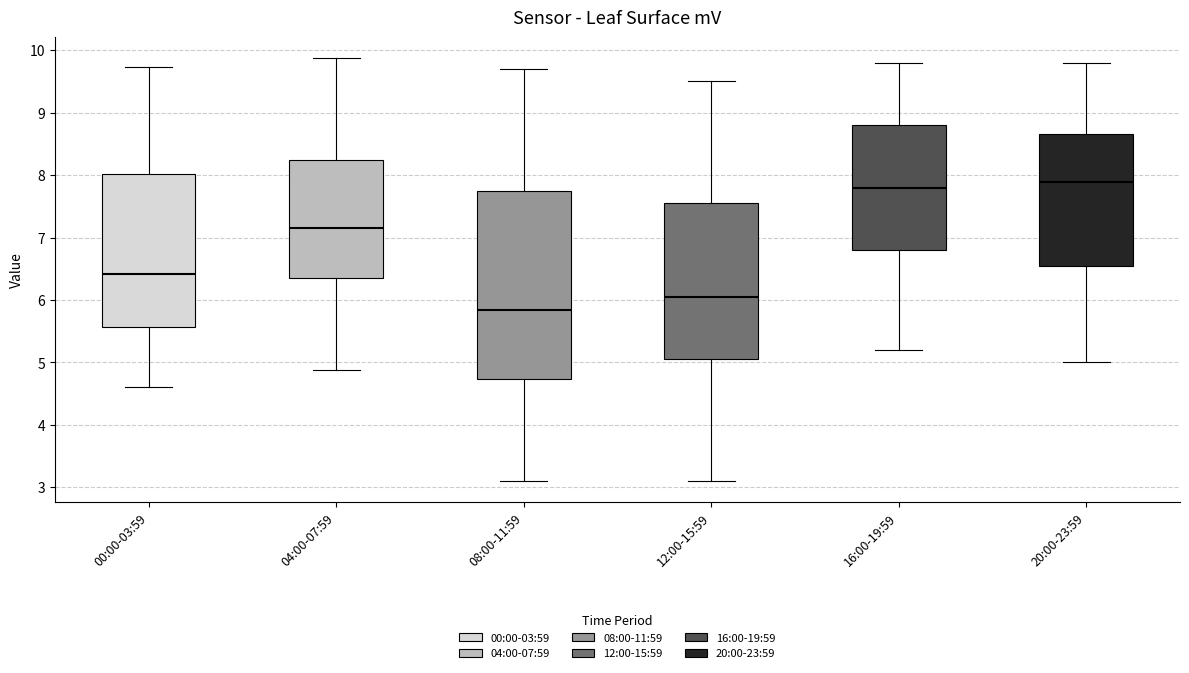

Reading left to right, transcribe this box plot: for each box, give where its median line is, the range the box spans, and where its two whiskers end, as read against the y-axis. The values are not printed on the chart, so give them approximately, as read against the axis.

00:00-03:59: median 6.4, box 5.6 to 8.0, whiskers 4.6 to 9.7
04:00-07:59: median 7.2, box 6.3 to 8.2, whiskers 4.9 to 9.9
08:00-11:59: median 5.8, box 4.7 to 7.8, whiskers 3.1 to 9.7
12:00-15:59: median 6.1, box 5.1 to 7.6, whiskers 3.1 to 9.5
16:00-19:59: median 7.8, box 6.8 to 8.8, whiskers 5.2 to 9.8
20:00-23:59: median 7.9, box 6.6 to 8.7, whiskers 5.0 to 9.8